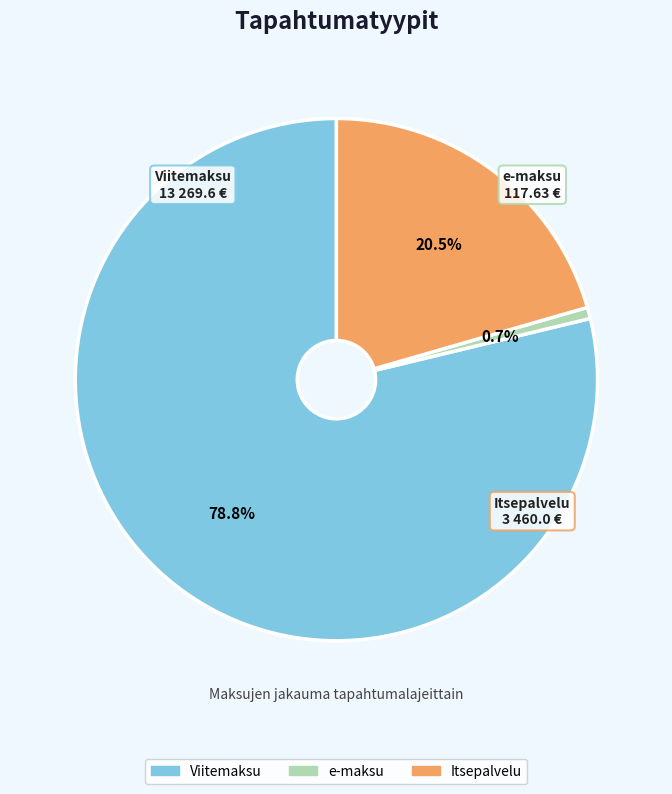

What is the largest slice in the pie chart?

Viitemaksu